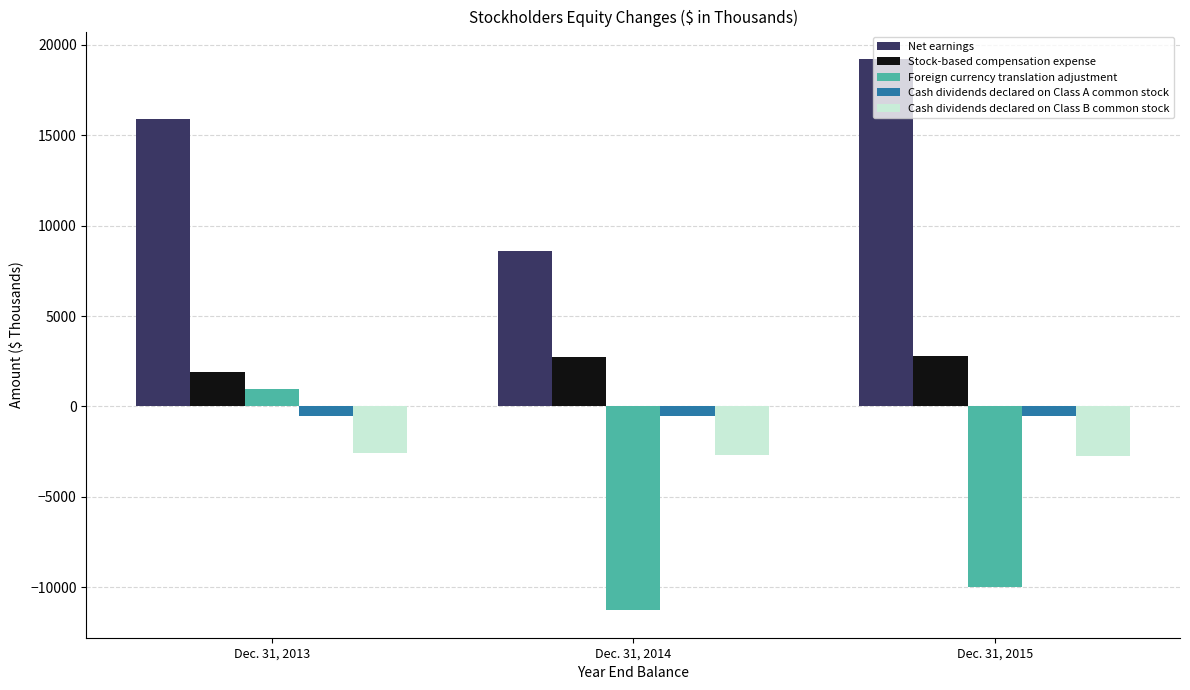

What are all the series names shown in the legend?

Net earnings, Stock-based compensation expense, Foreign currency translation adjustment, Cash dividends declared on Class A common stock, Cash dividends declared on Class B common stock